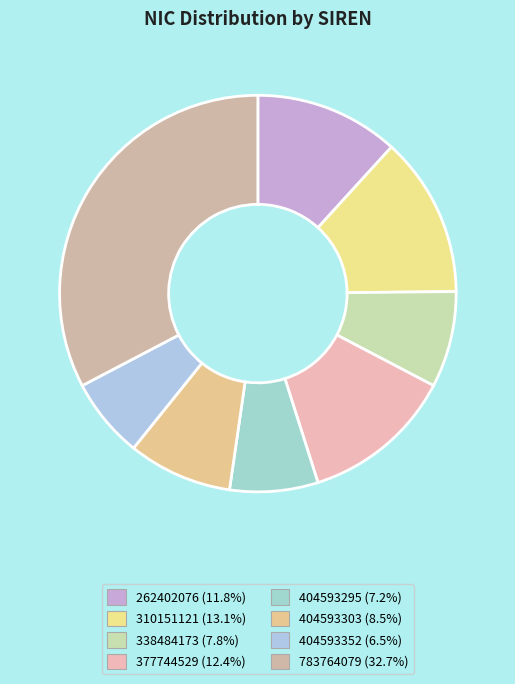

To the nearest percent, what percentage of the pie is 404593303?

8%